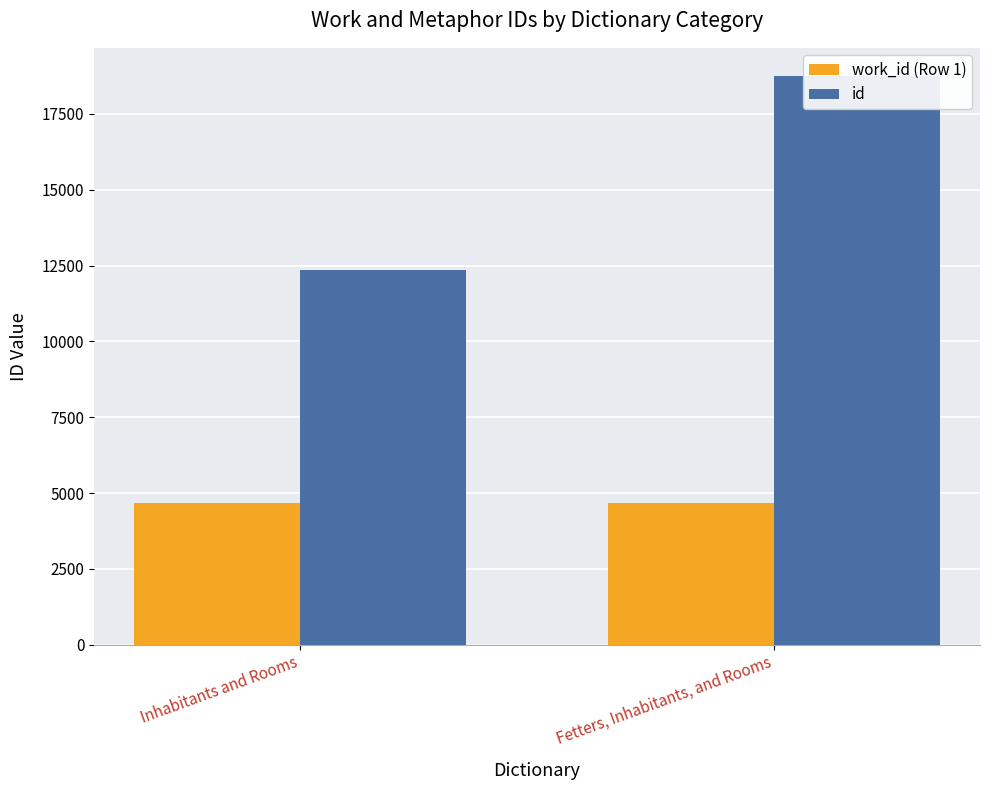

Reading left to right, transcribe all the data shown in this chart.

work_id (Row 1): 4685	4685
id: 12357	18741